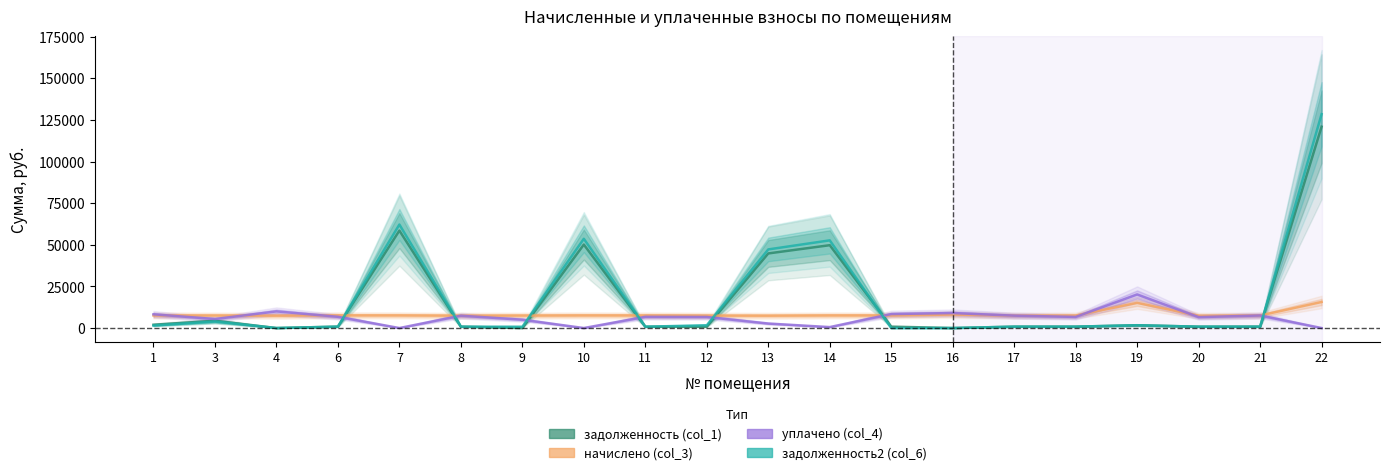

List the series in order of their peak value, highest first.

задолженность2 (col_6), задолженность (col_1), уплачено (col_4), начислено (col_3)